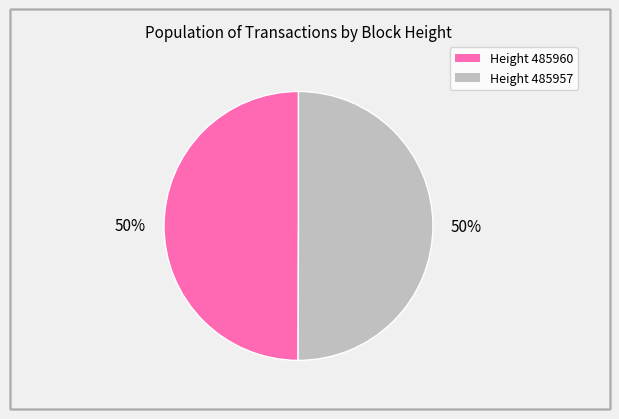

To the nearest percent, what is the average slice percentage?

50%